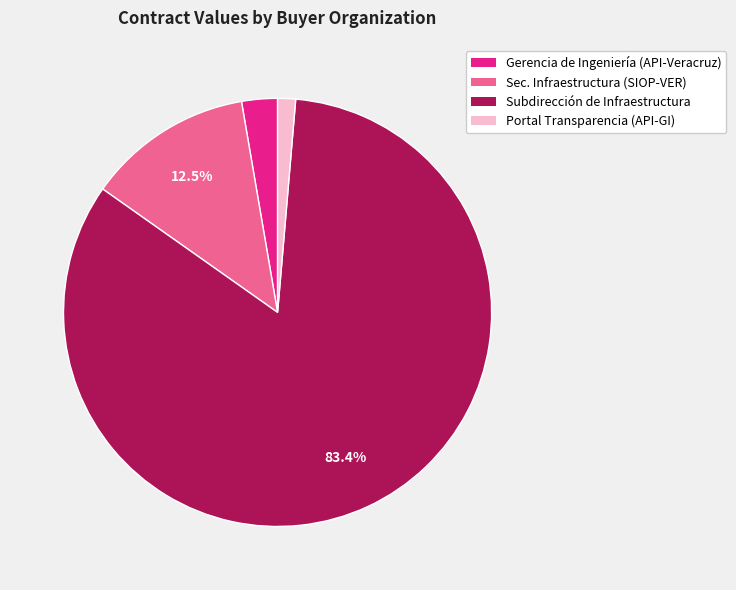

Is there any slice that represents more than half of the pie?

Yes